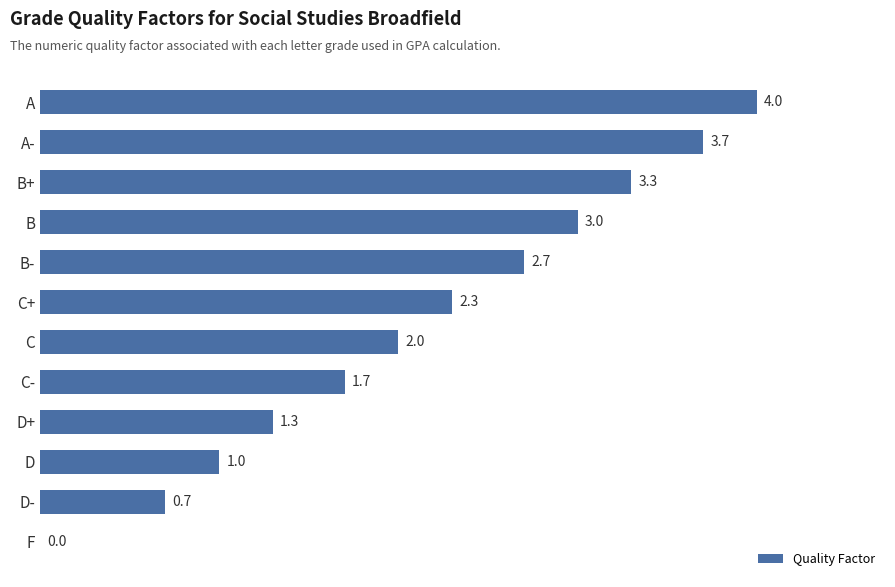

Which label corresponds to the largest value in the chart?

A